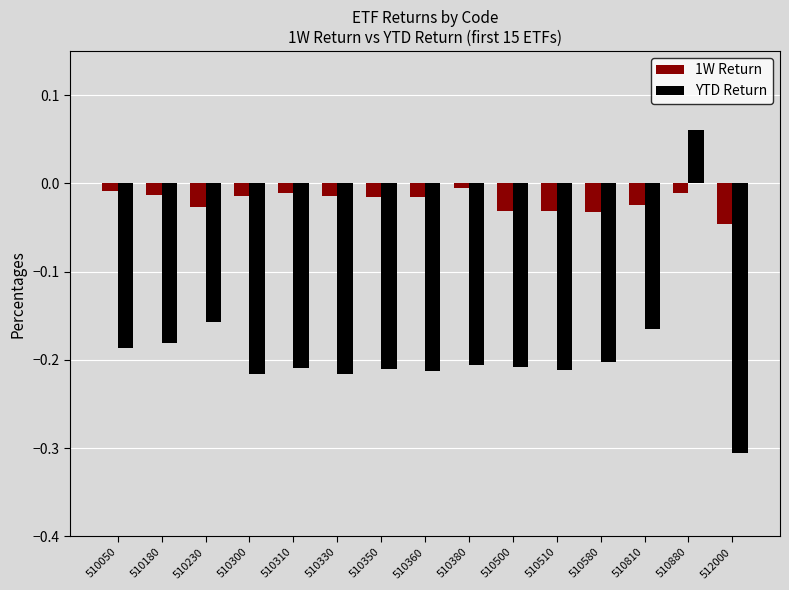

Which series has the largest range (max minus min)?

YTD Return